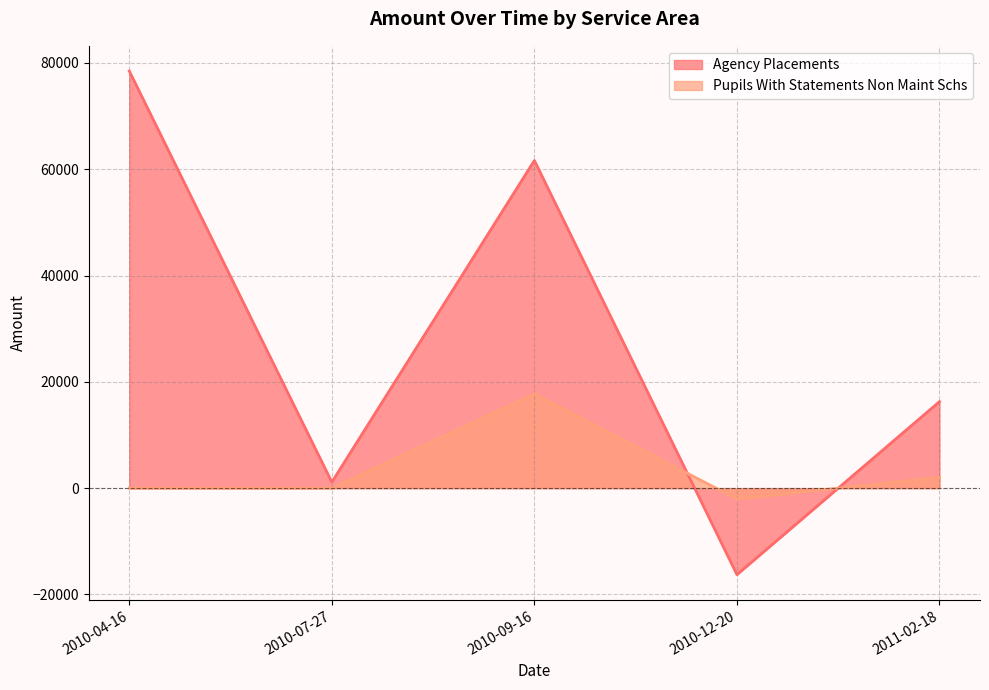

What is the label of the 4th point from the left?

2010-12-20